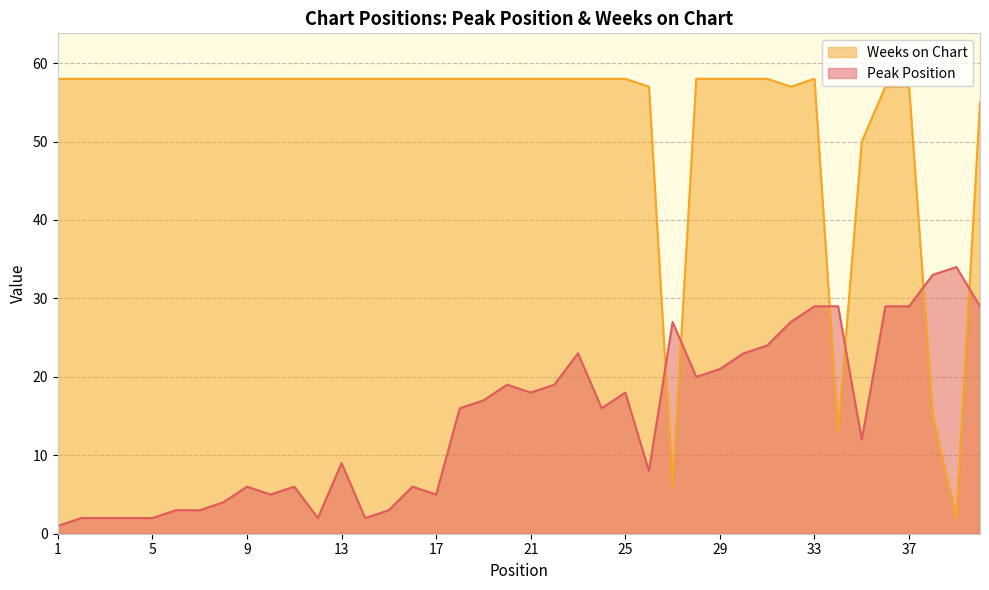

The value of Peak Position at 24 is 29. True or false?

False